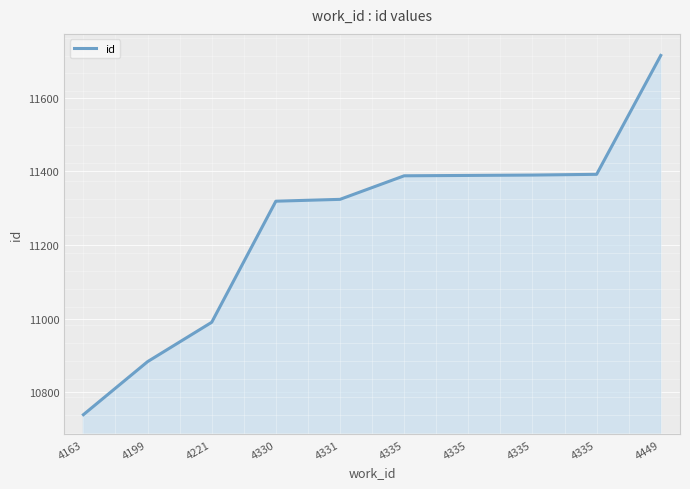

How many lines are shown in the chart?

1